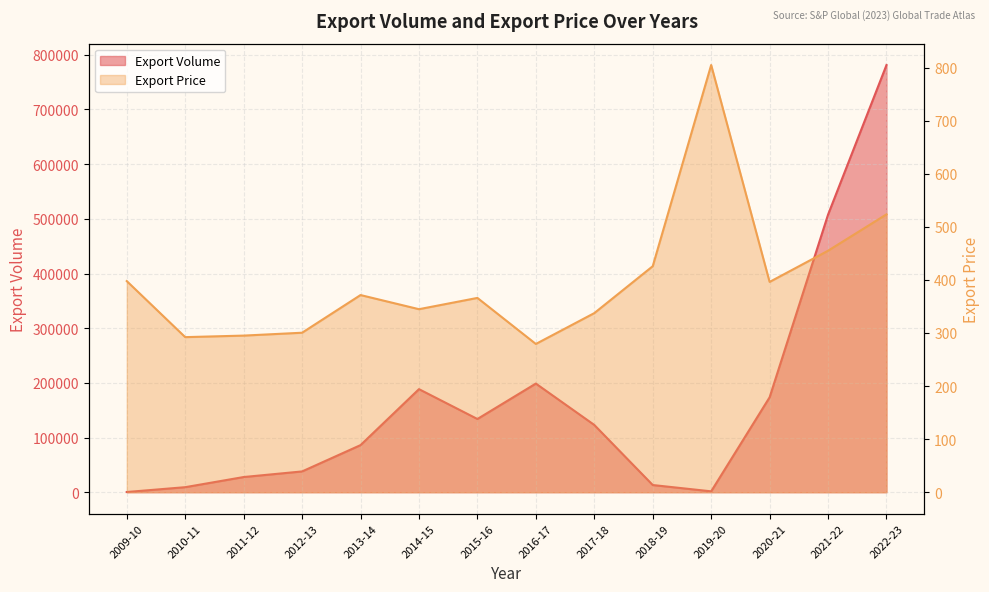

Which category has the highest value in the Export Volume series?

2022-23